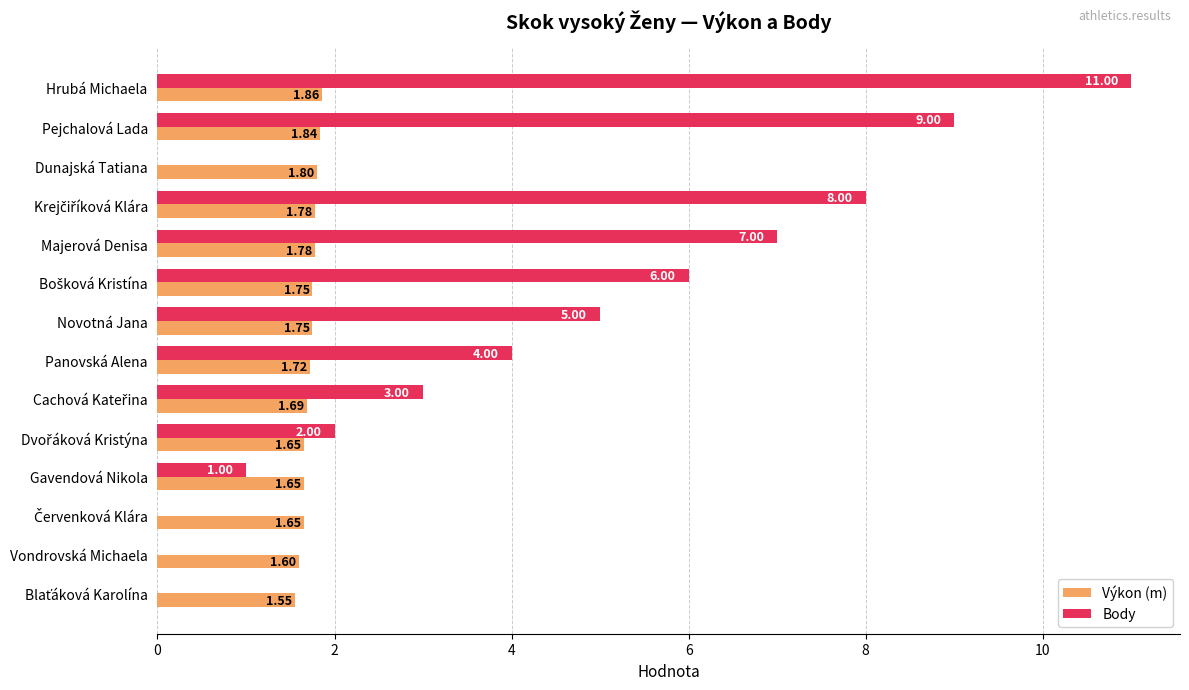

At which label is Body closest to 5?

Novotná Jana